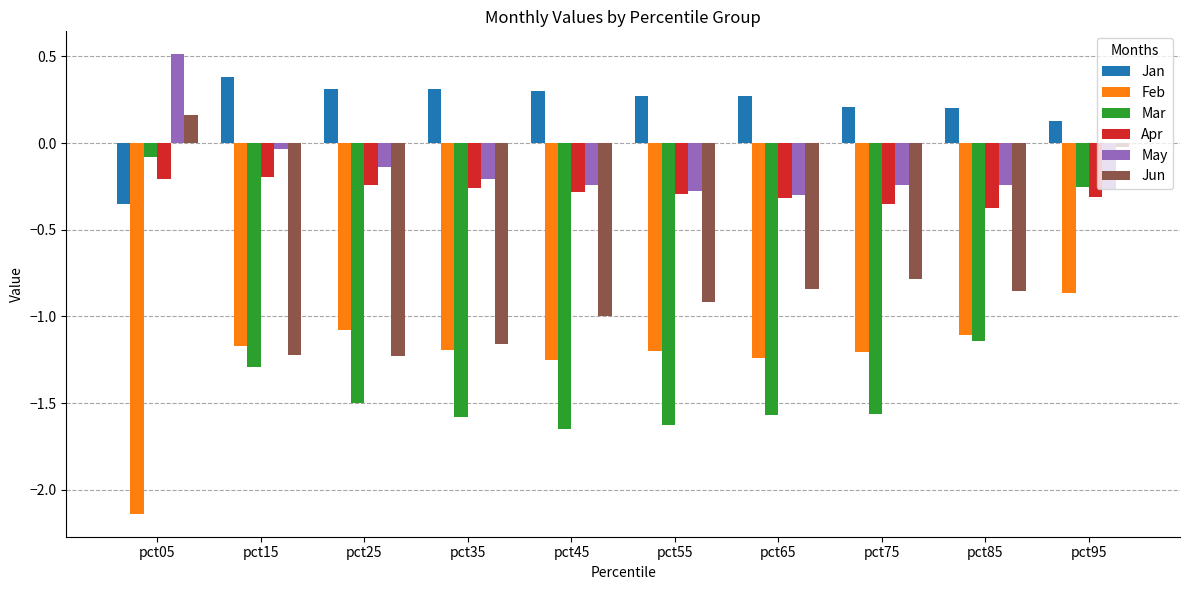

The Feb series shows -1.2 at pct75. True or false?

True